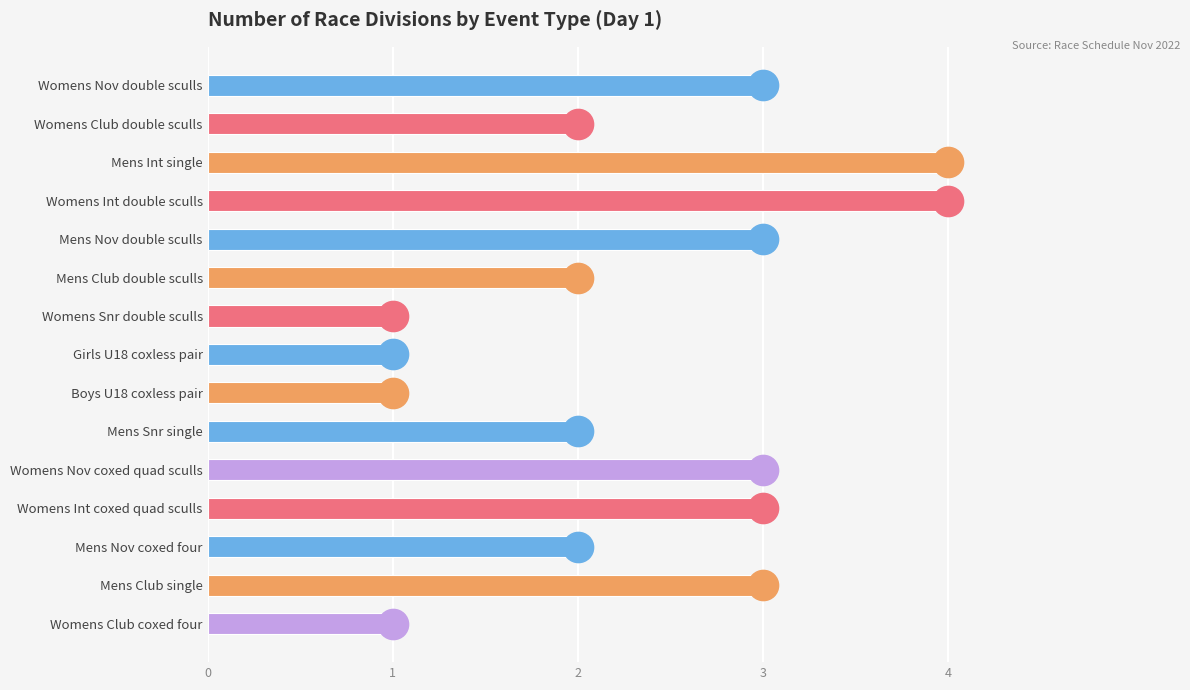

Reading top to bottom, transcribe all the data shown in this chart.

3	2	4	4	3	2	1	1	1	2	3	3	2	3	1